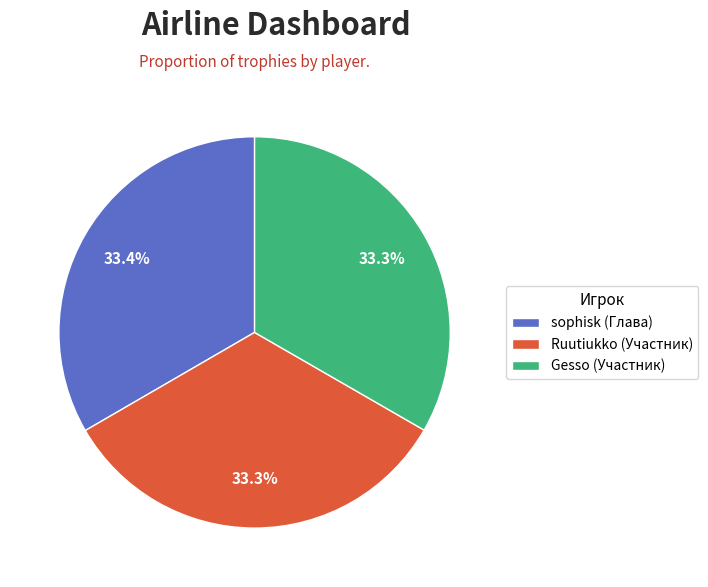

What is the total percentage of Gesso (Участник) and sophisk (Глава)?

66.7%